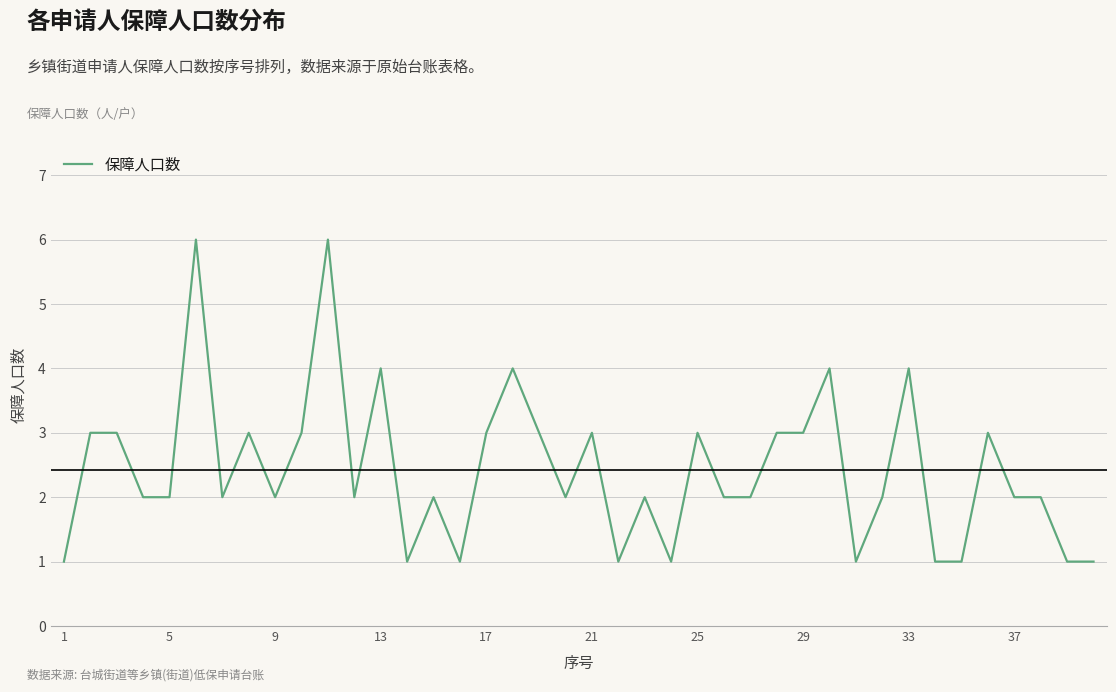

How many categories are shown in the chart?

40